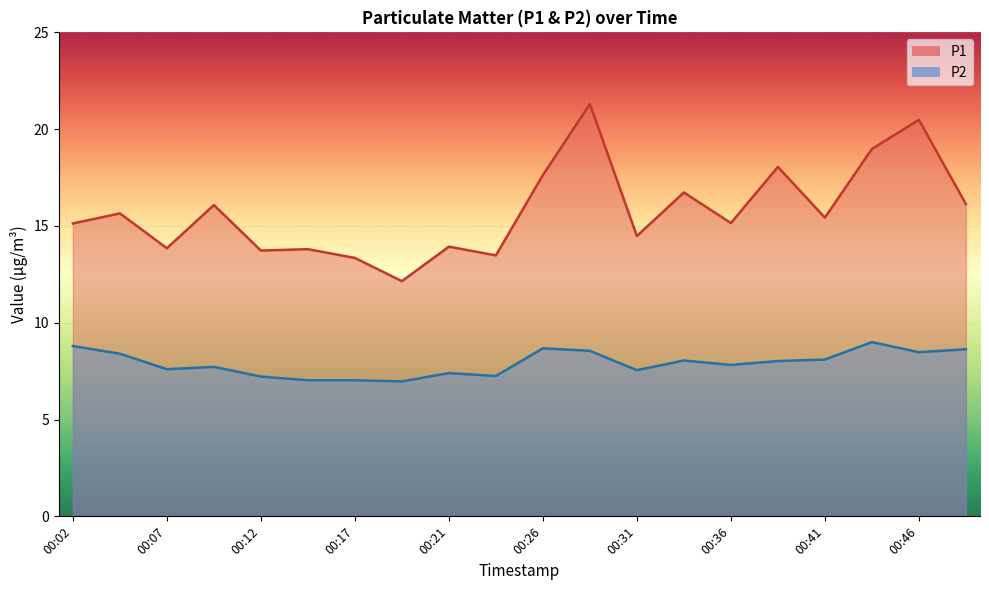

In P1, how many points are higher than both neighbors (excluding endpoints)?

8